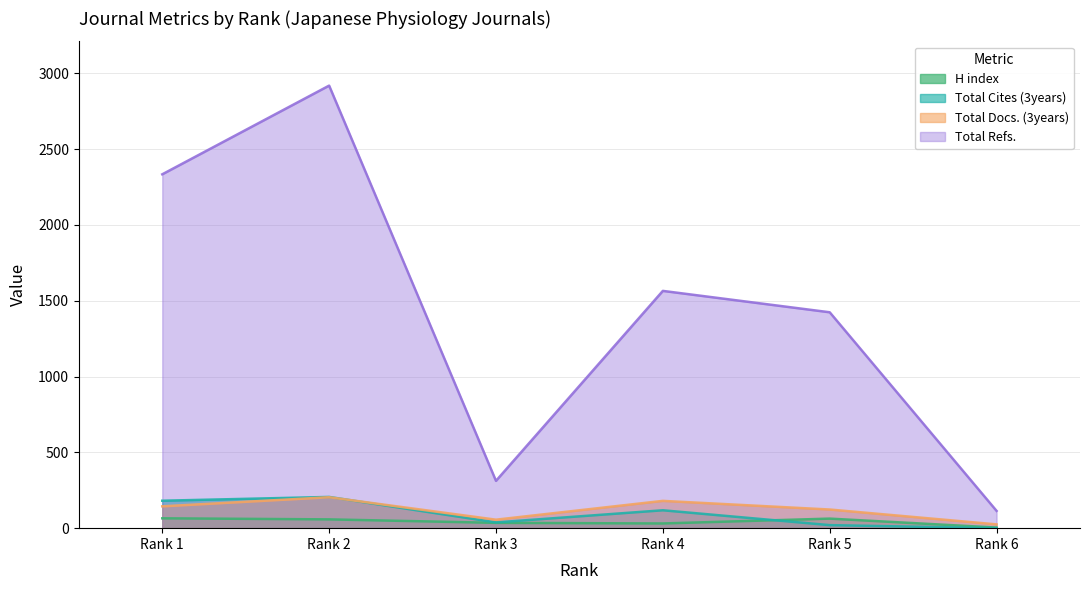

Does the chart have visible grid lines?

Yes